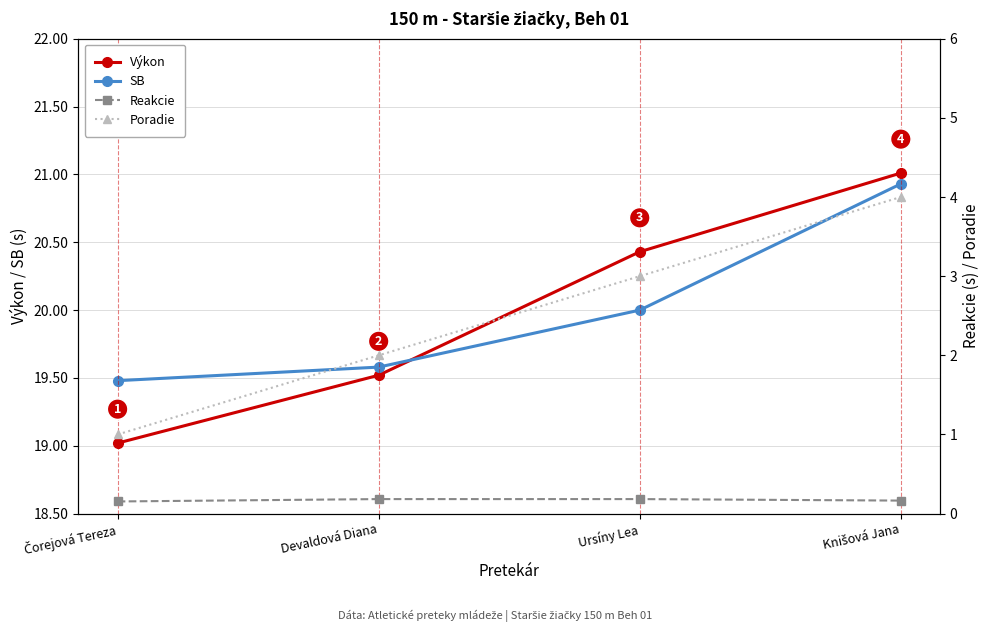

What is the greatest value displayed?

21.0